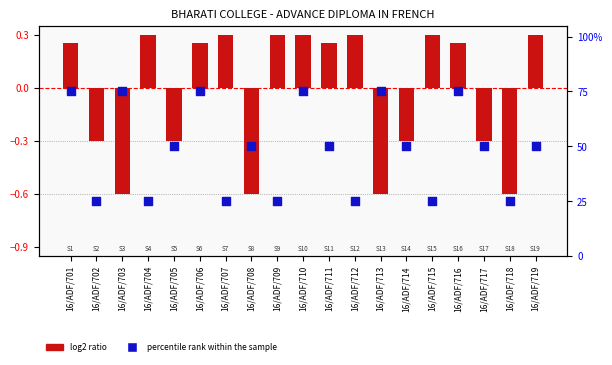

Which series has the largest total across all categories?

percentile rank within the sample